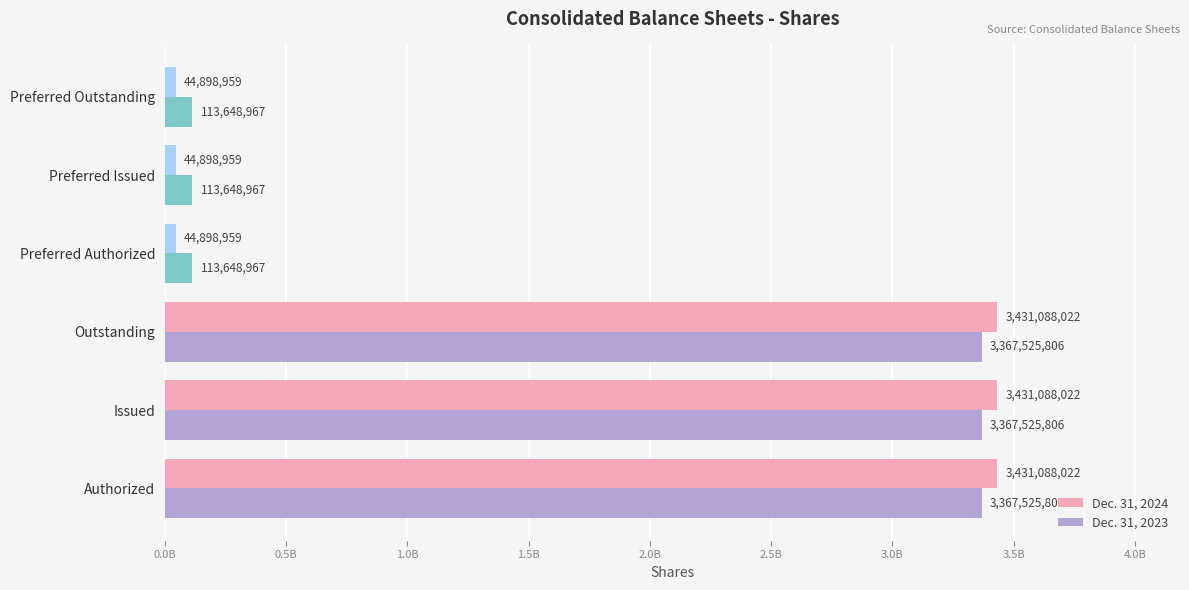

What are all the series names shown in the legend?

Dec. 31, 2024, Dec. 31, 2023